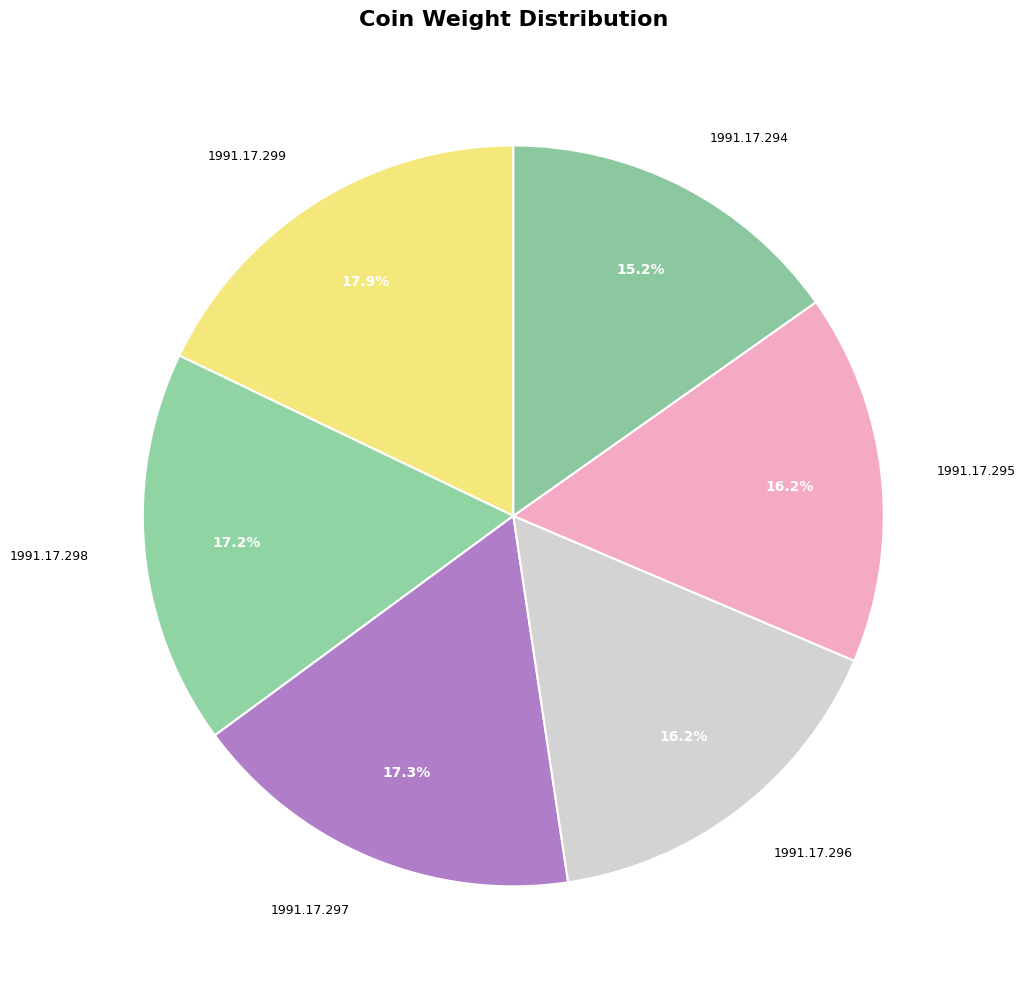

Approximately how many times larger is the value at 1991.17.296 compared to 1991.17.299?

0.9